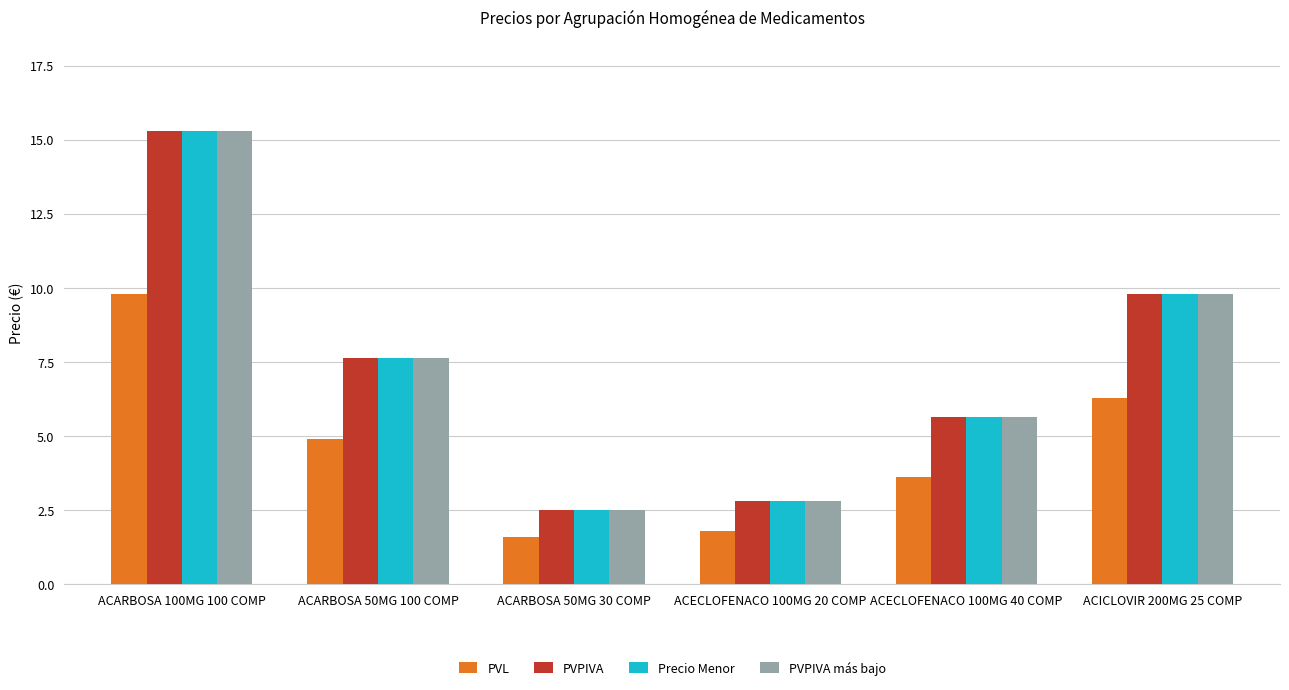

Is the value of PVL at ACECLOFENACO 100MG 20 COMP greater than the value of PVPIVA at ACARBOSA 50MG 100 COMP?

No